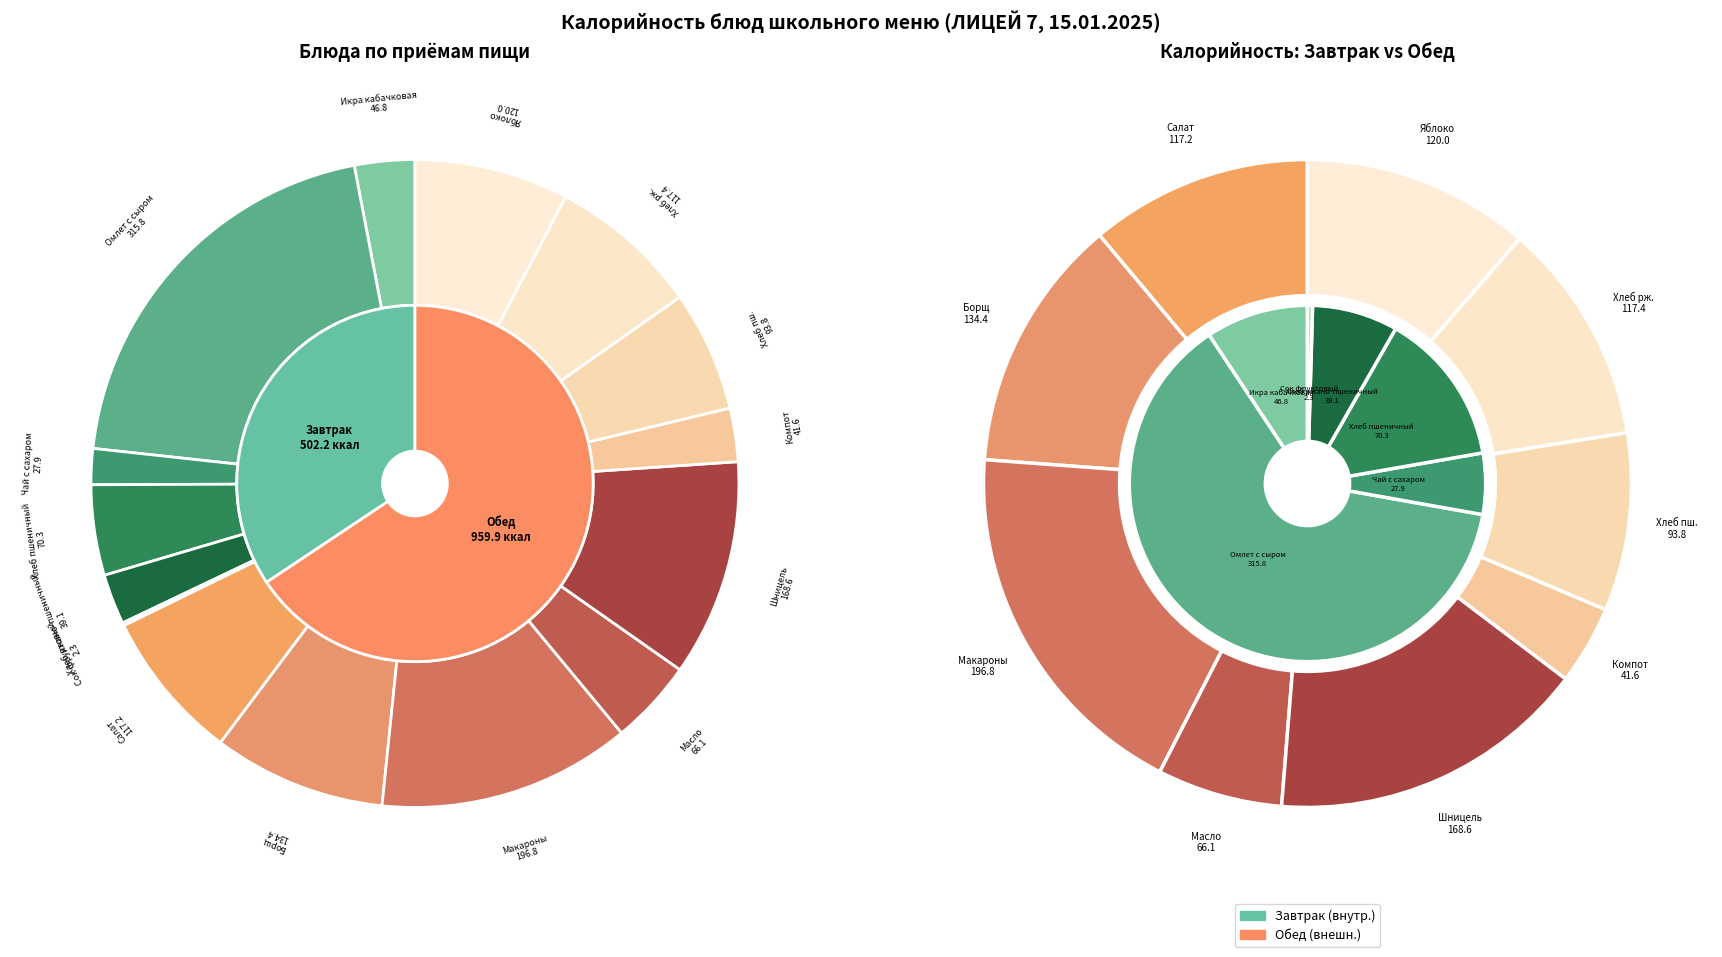

Count the number of slices in the pie.

15